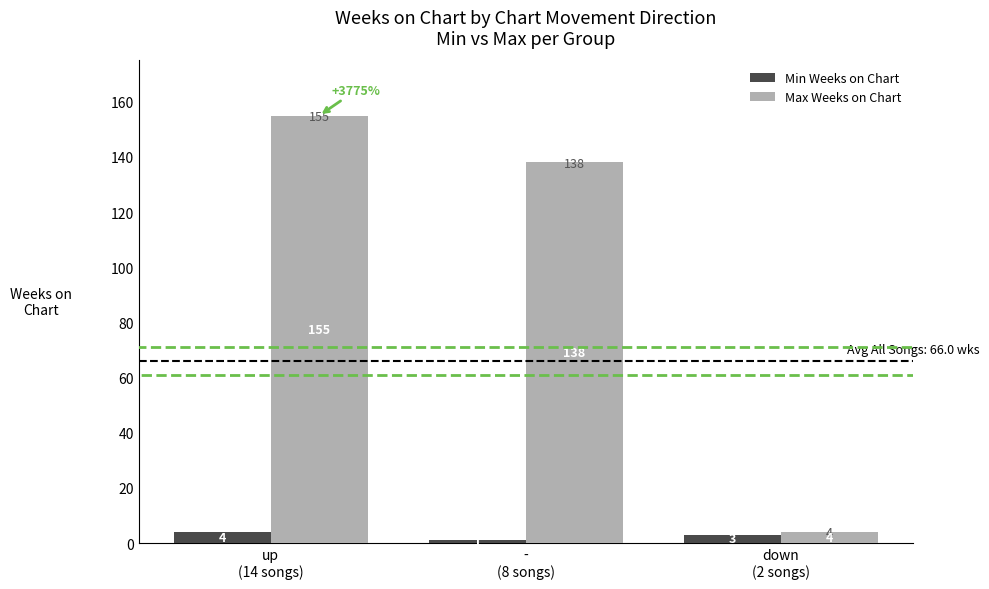

Rank the series at down
(2 songs) from highest to lowest value.

Max Weeks on Chart, Min Weeks on Chart